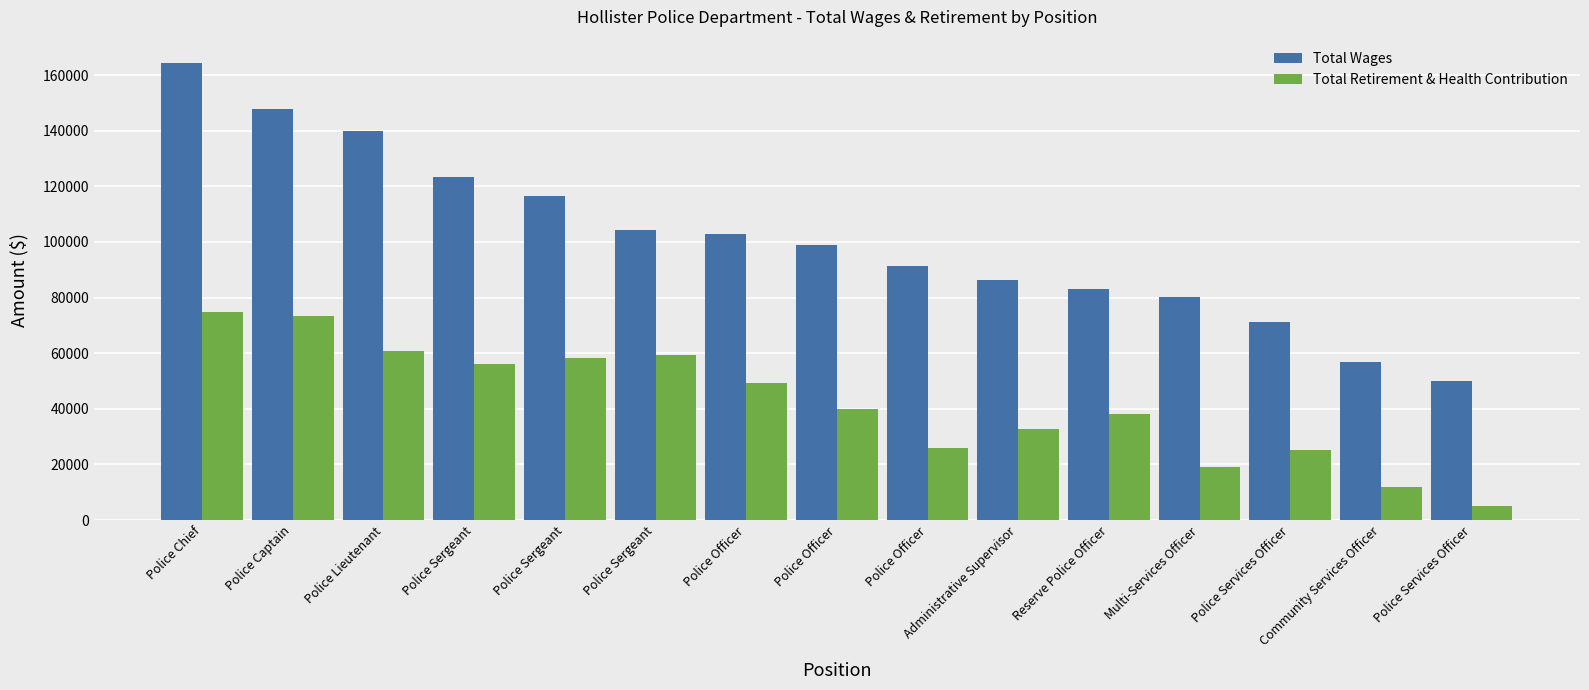

What is the sum of all Total Retirement & Health Contribution values?

629032